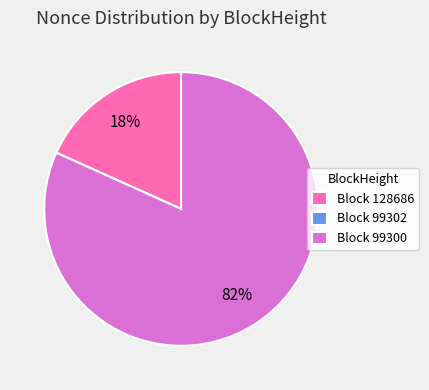

Is it true that Block 99300 is 82% of the pie?

True